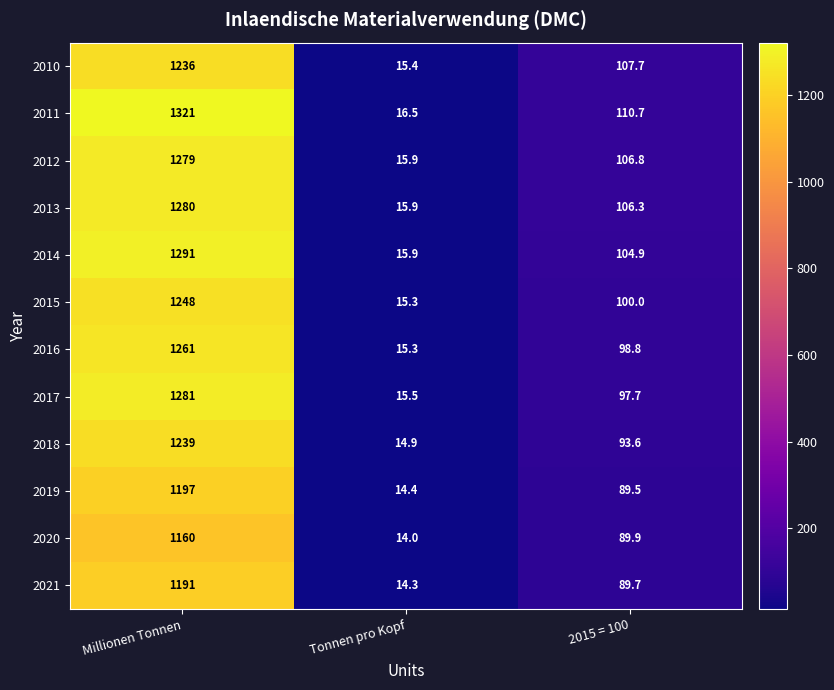

How many data points in 2020 are above 89?

2